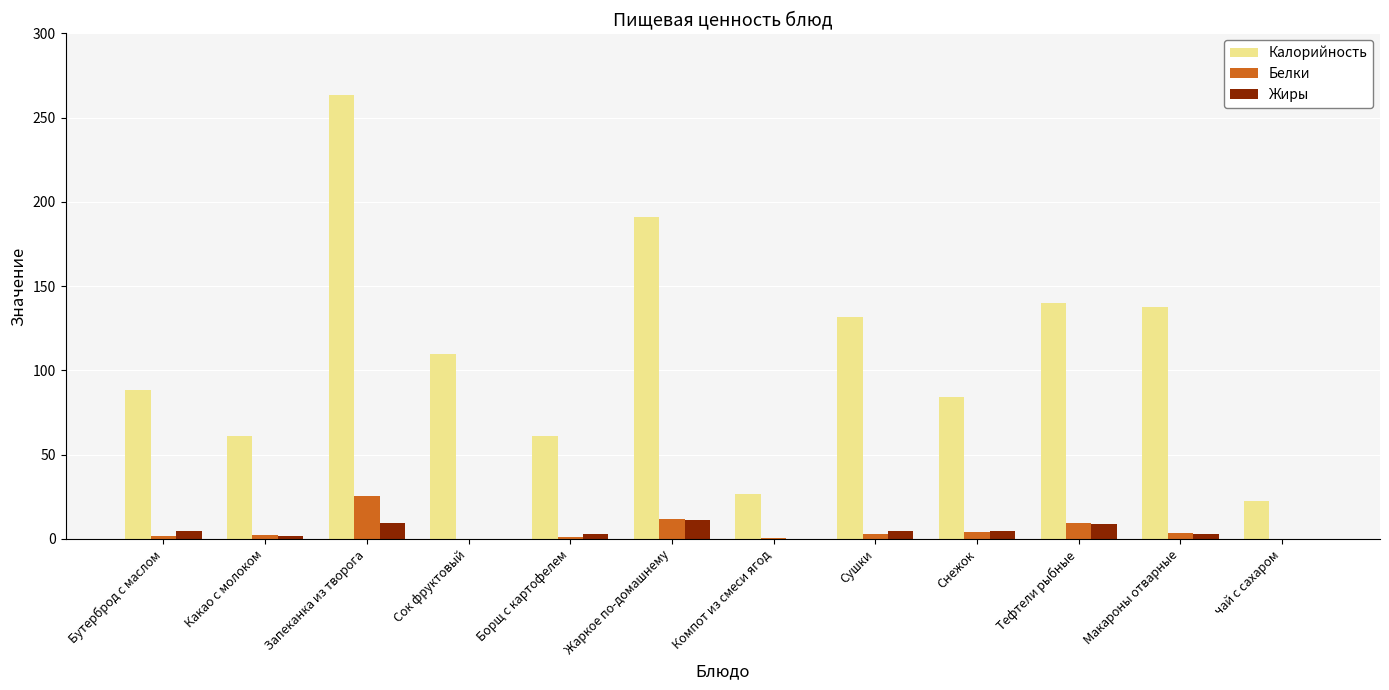

How many data points does each series have?

12